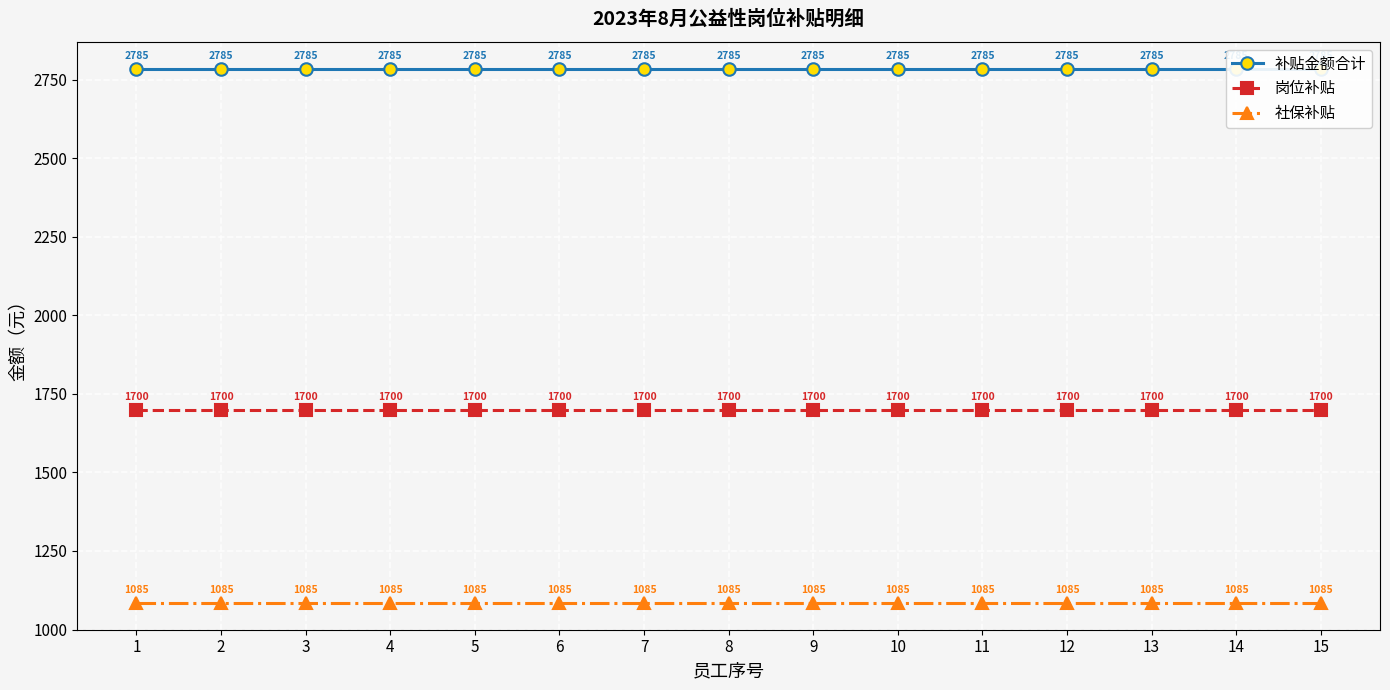

What is the total value across all series at 7?

5569.0